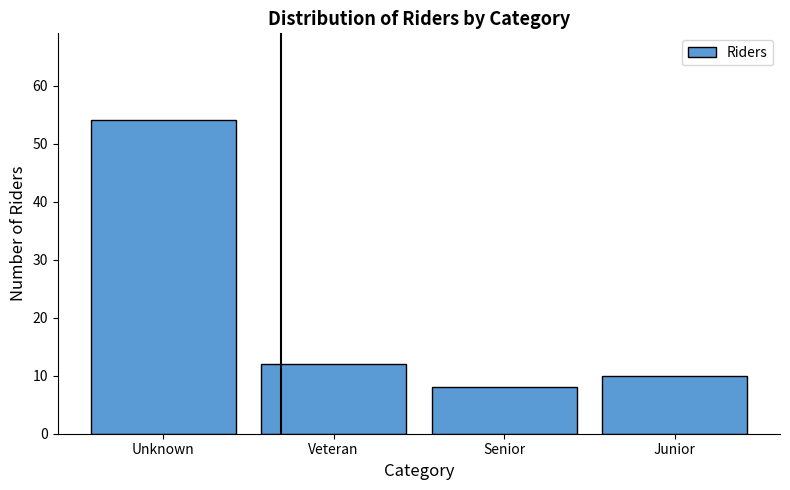

Reading left to right, what are all the values shown in this chart?

Unknown=54	Veteran=12	Senior=8	Junior=10